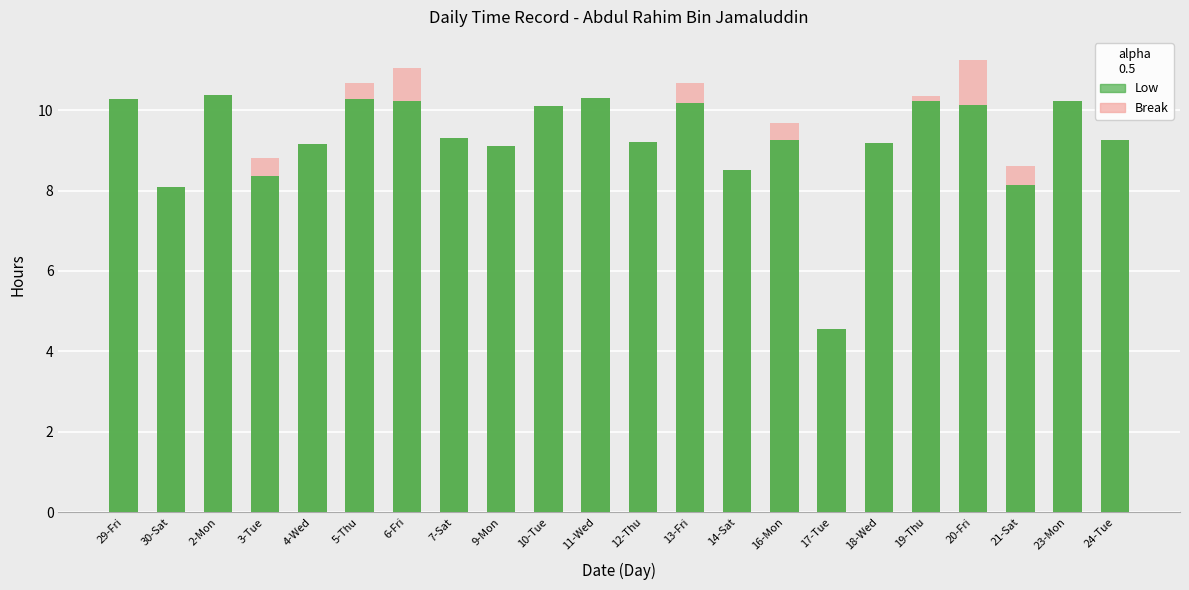

Which has a higher value, 5-Thu or 19-Thu?

5-Thu